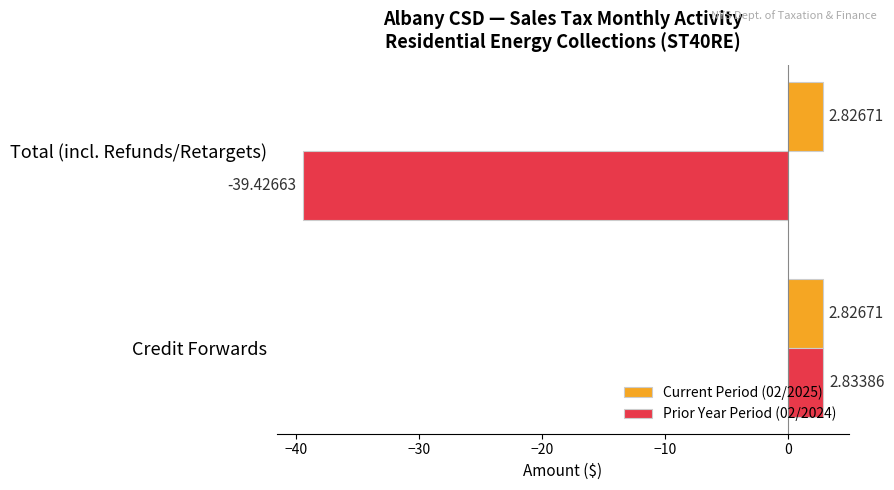

How many categories are shown in the chart?

2